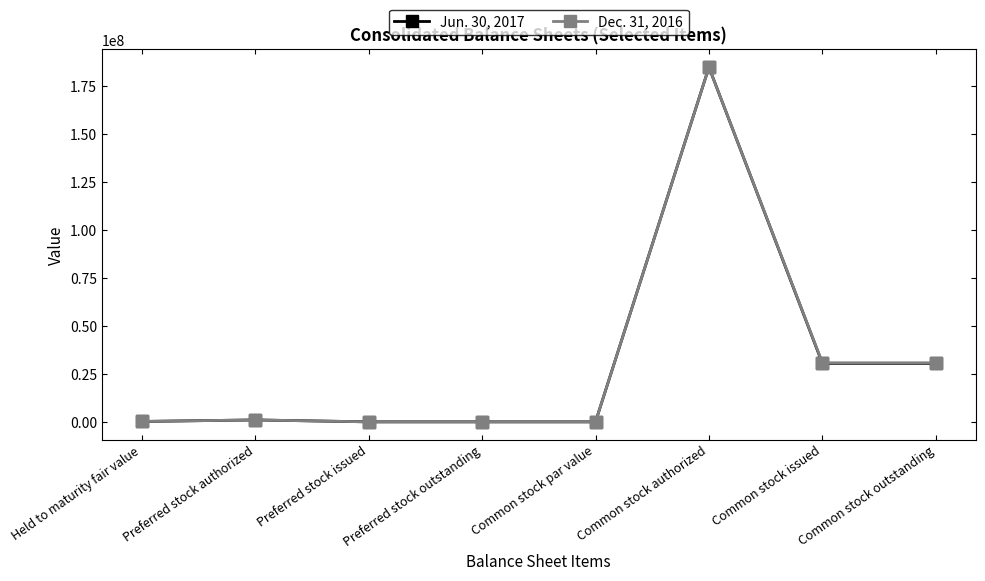

In Dec. 31, 2016, how many points are higher than both neighbors (excluding endpoints)?

2